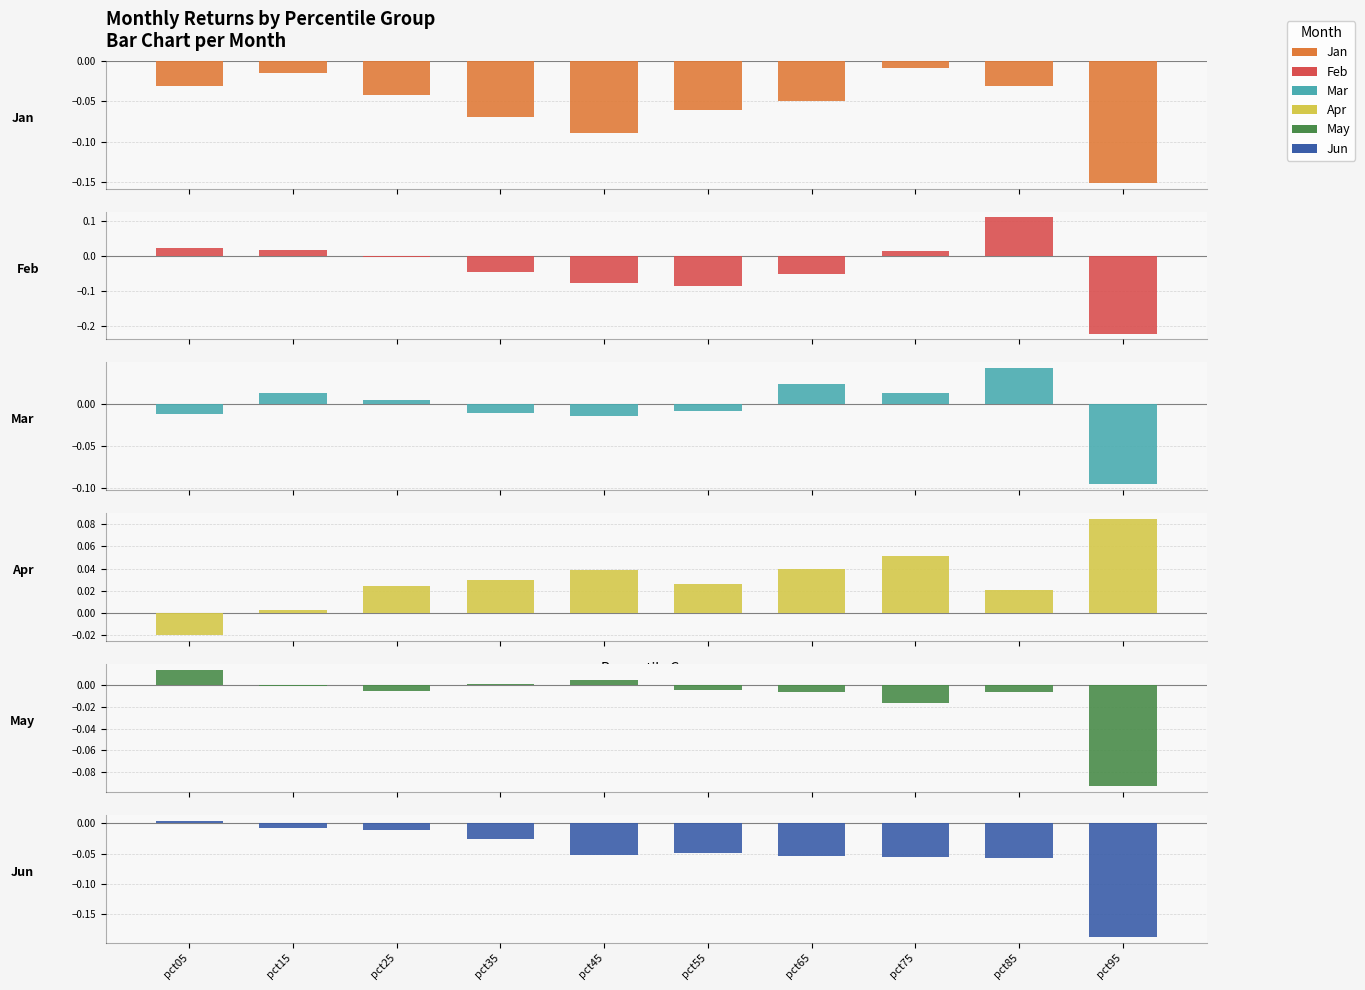

What is the difference between the highest and lowest values at pct25?

0.1